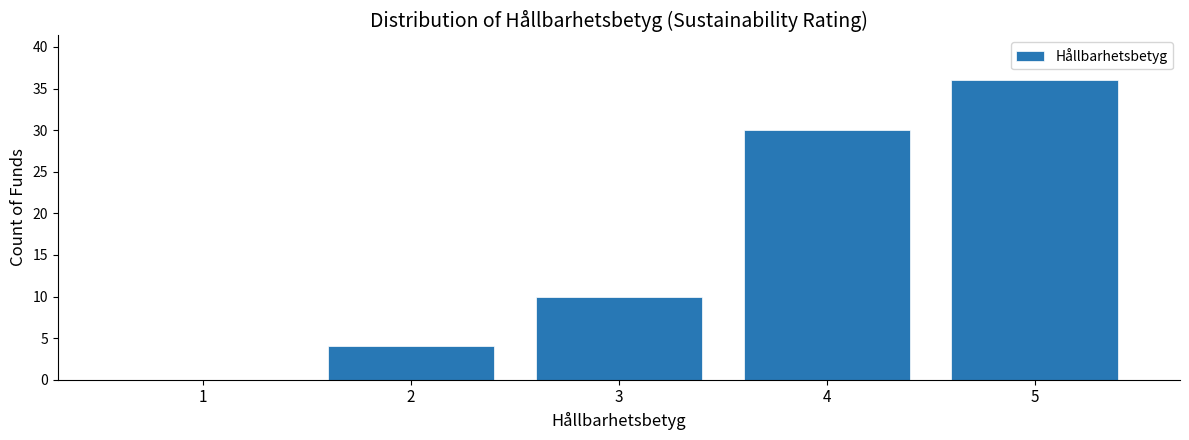

Reading left to right, list all the values displayed in this chart.

1=0	2=4	3=10	4=30	5=36